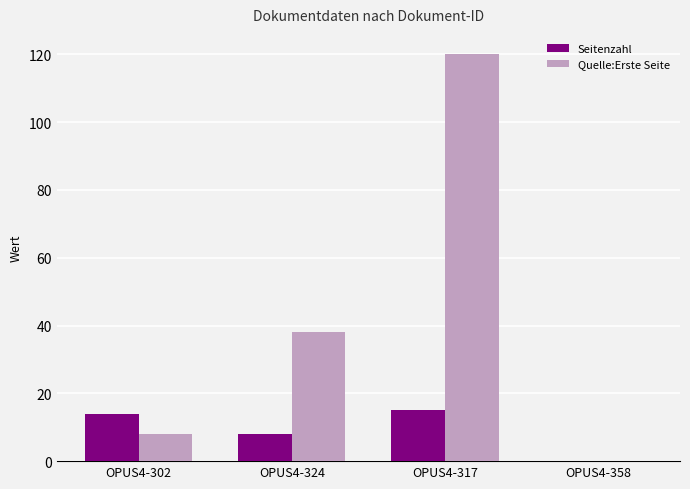

At which label is Seitenzahl closest to 7?

OPUS4-324